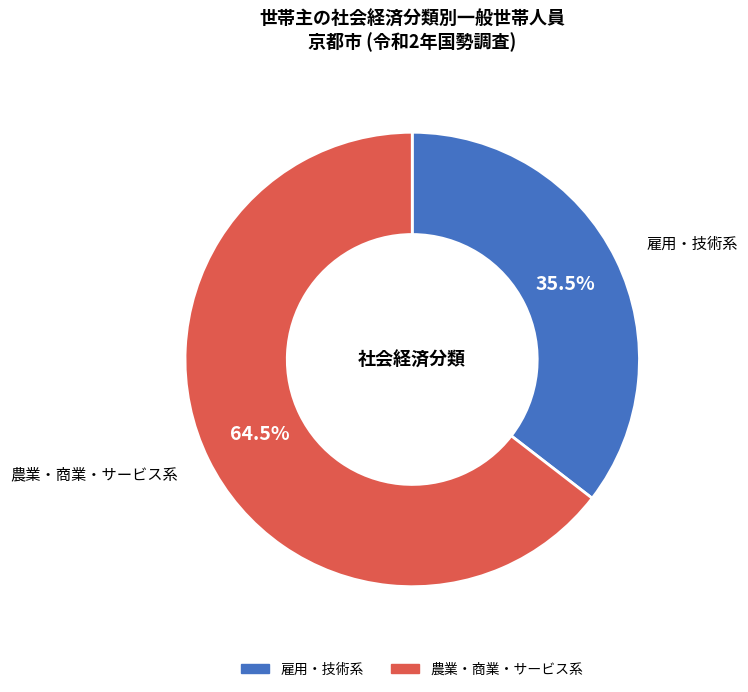

Is there any slice that represents more than half of the pie?

Yes